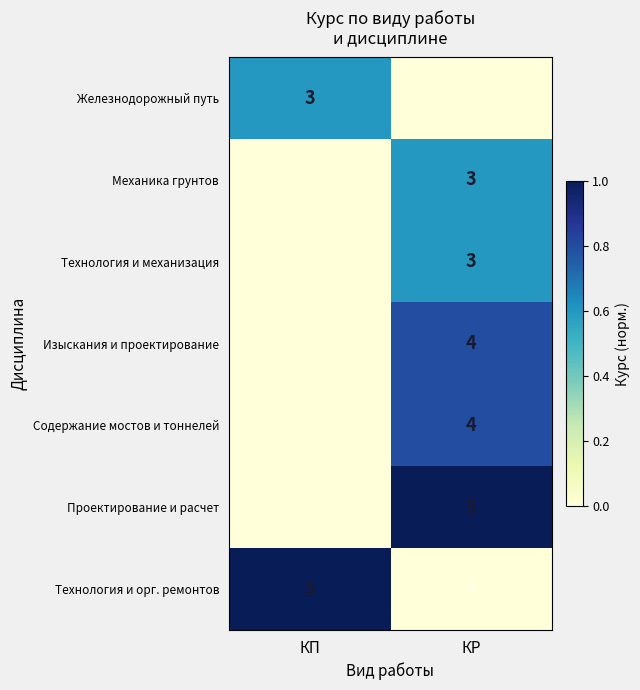

Which has a higher value, КП or КР?

КП